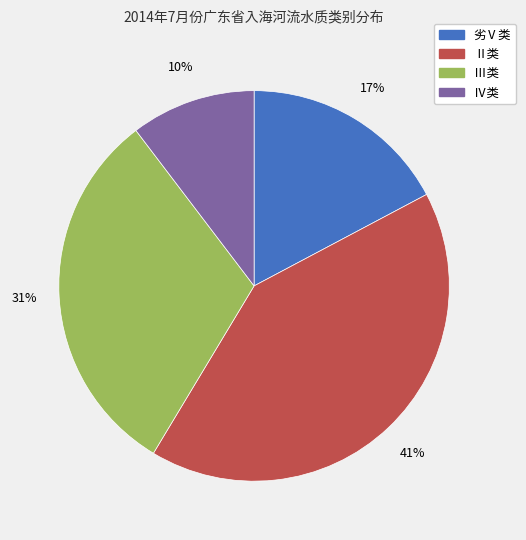

Count the number of slices in the pie.

4